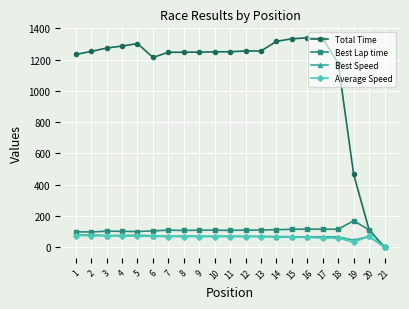

Read the Total Time value at 6.

1214.3